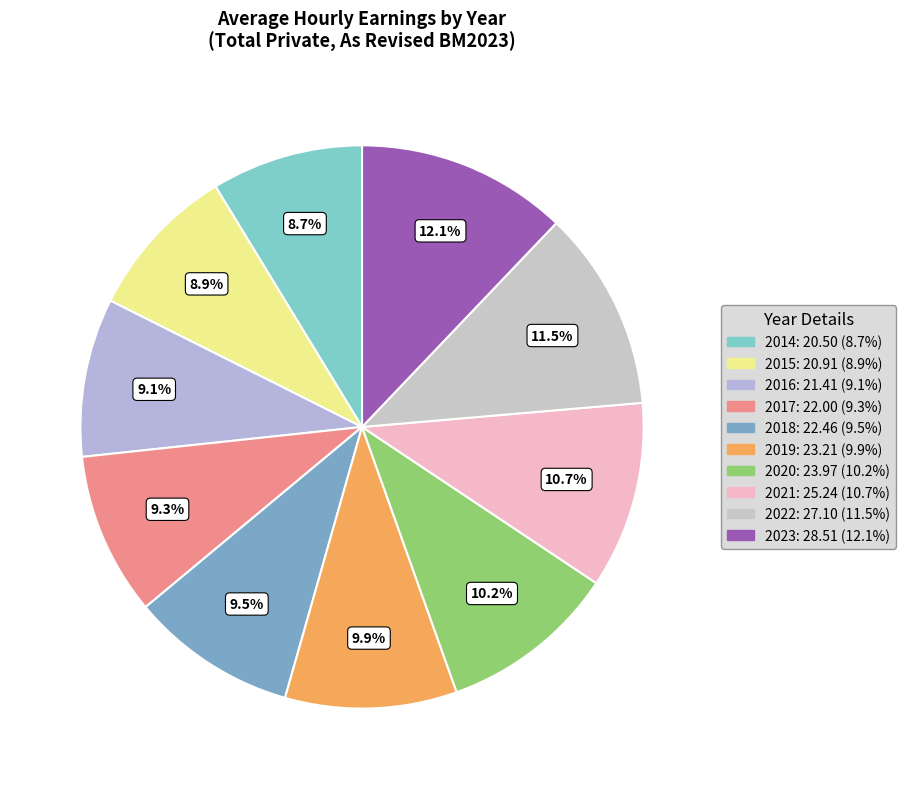

Combined, do 2016 and 2014 account for over 50%?

No